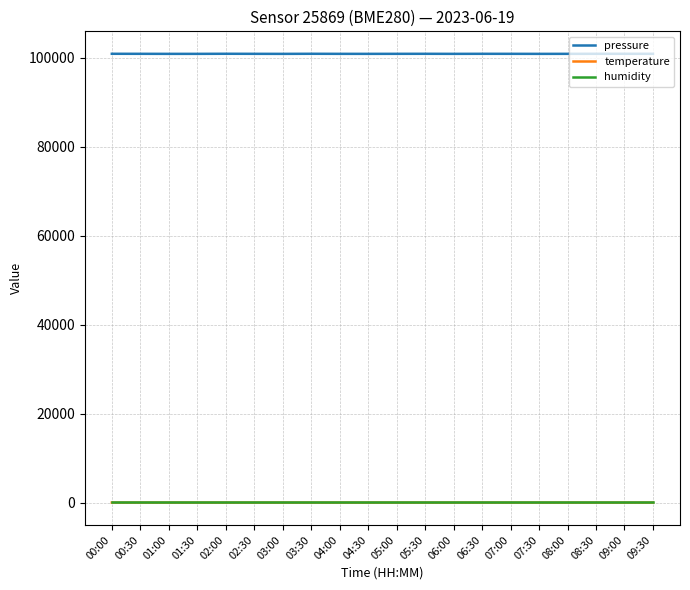

True or false: temperature and humidity cross at least once.

False